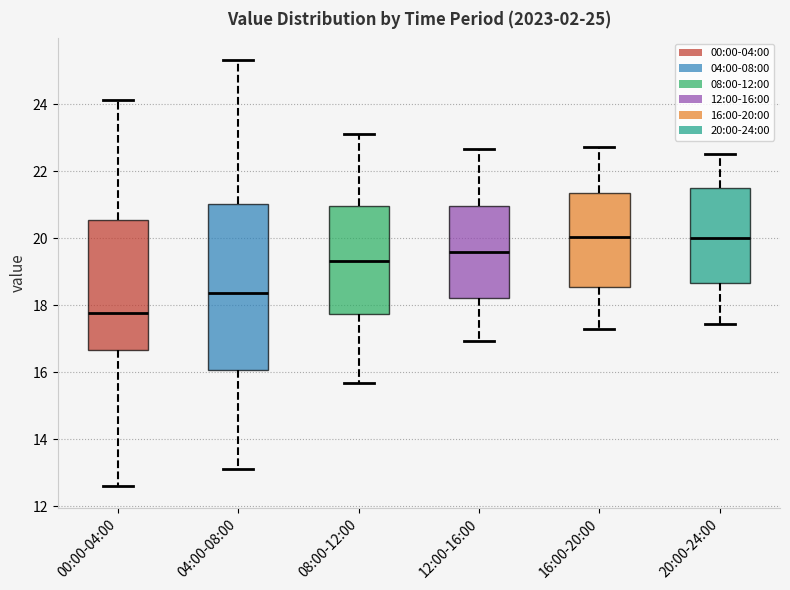

Which box has the lowest median line?

00:00-04:00